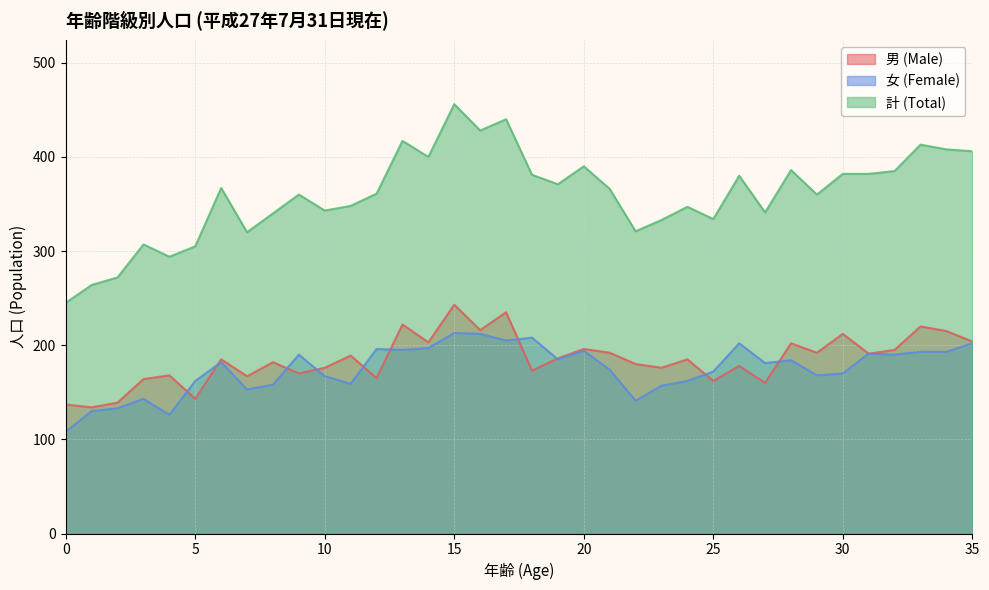

What is the value of the 計 (Total) point at the 6th from the left?

305